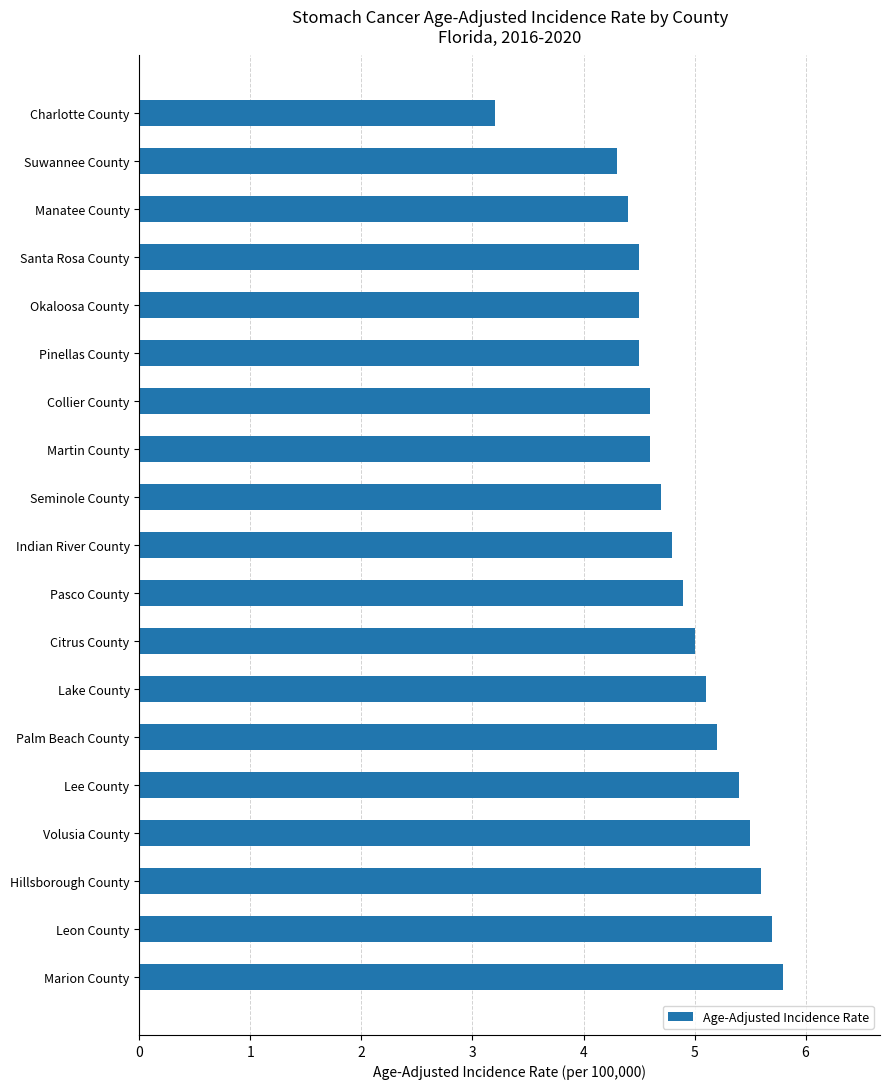

The value at Indian River County is 4.8. True or false?

True